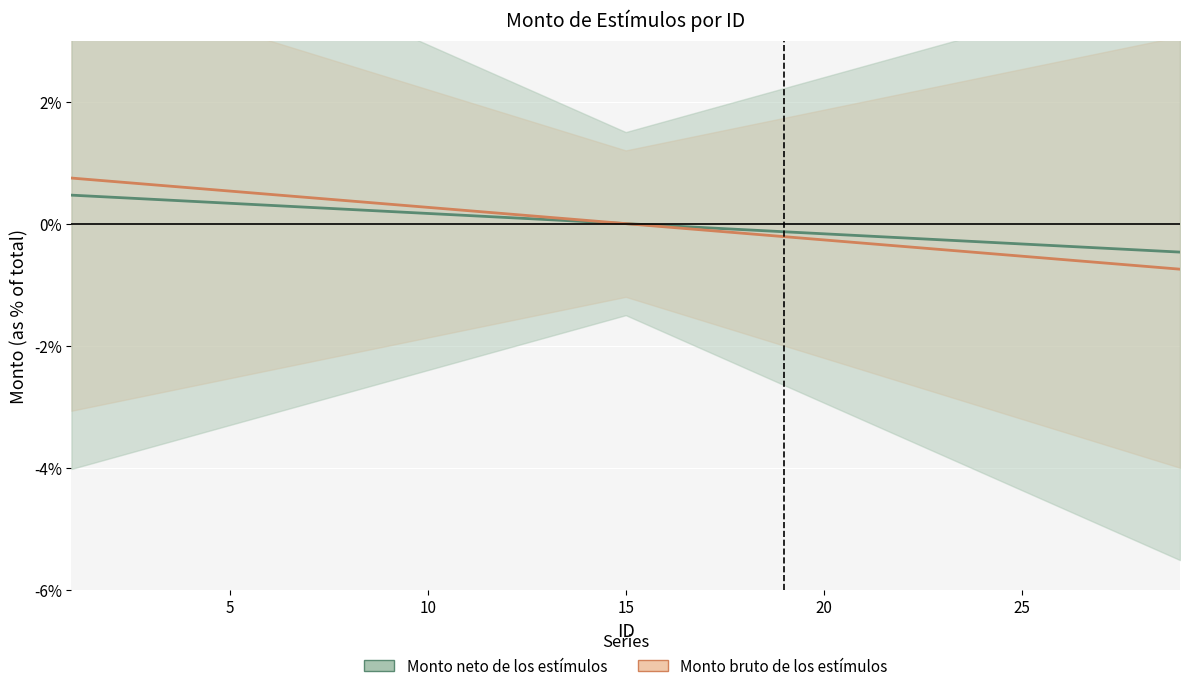

How many data points in Monto bruto de los estímulos are less than 0?

7